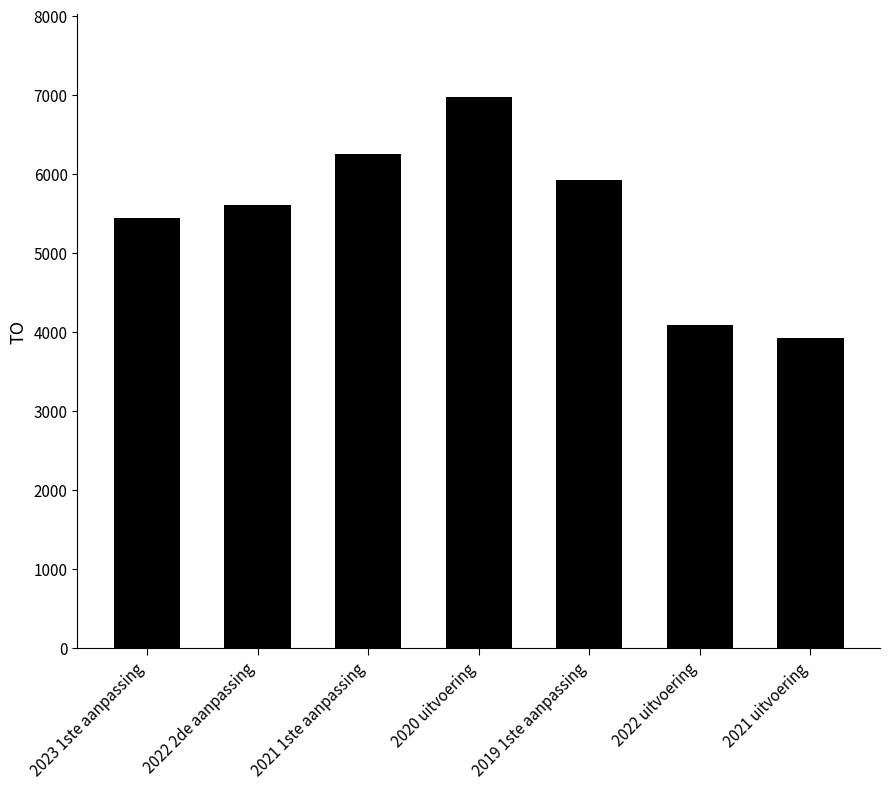

Is it true that the value at 2022 2de aanpassing is 5601?

True